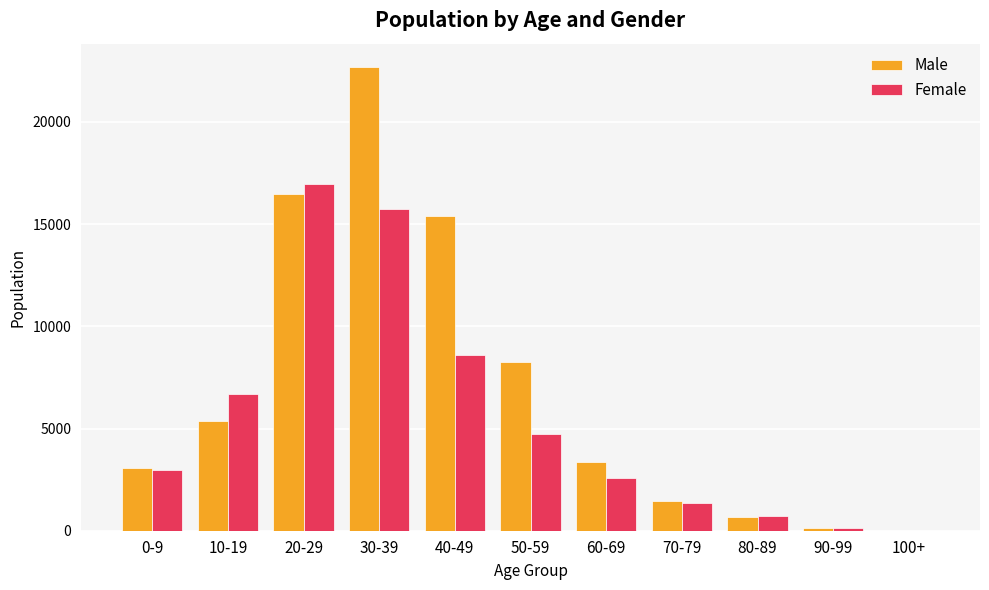

The value of Male at 0-9 is 3086. True or false?

True